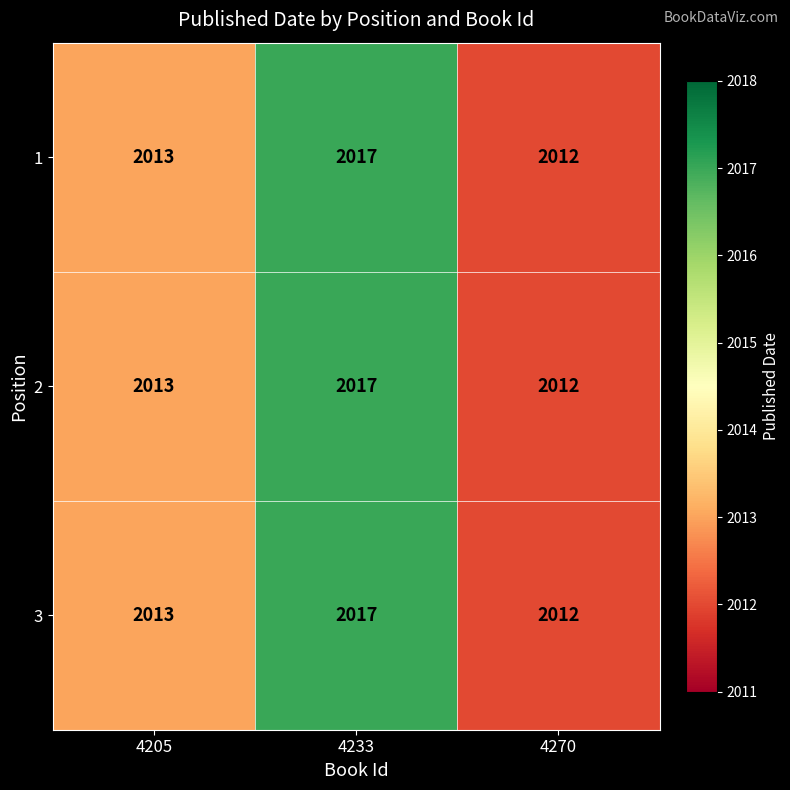

Is it true that 2 equals 2755 at 4233?

False